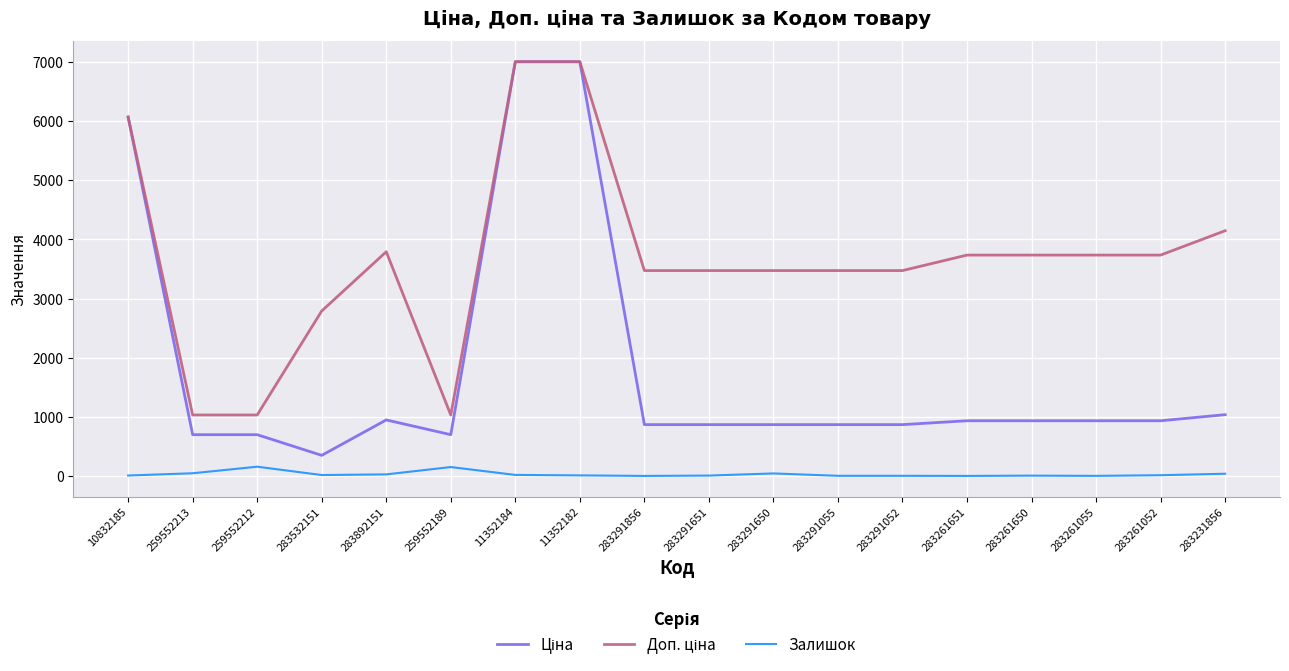

The Залишок series shows 3.0 at 283291055. True or false?

True